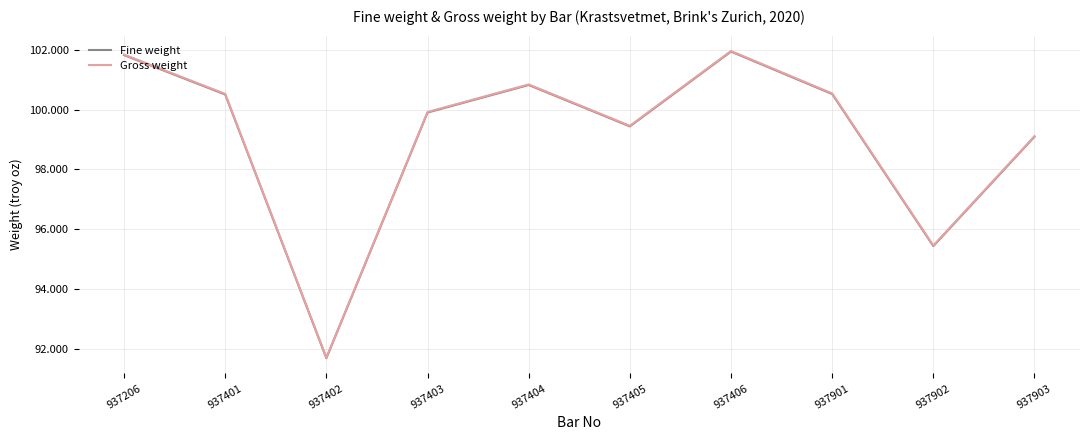

True or false: Gross weight and Fine weight intersect in this chart.

False